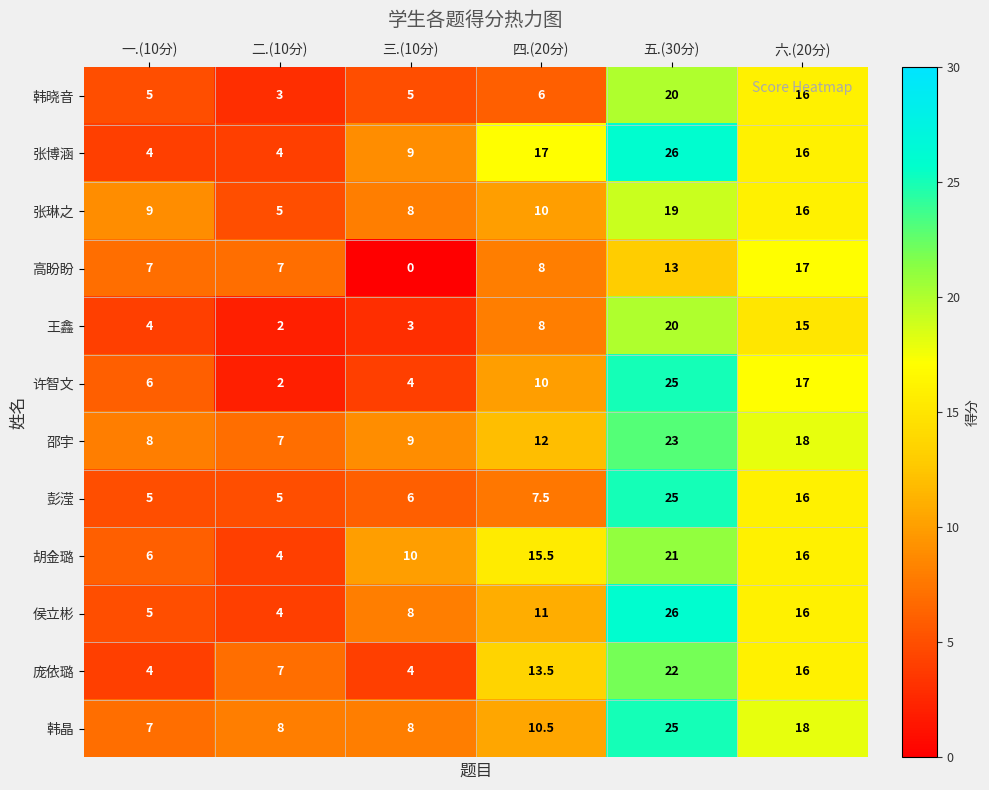

Which series has the largest total across all categories?

邵宇